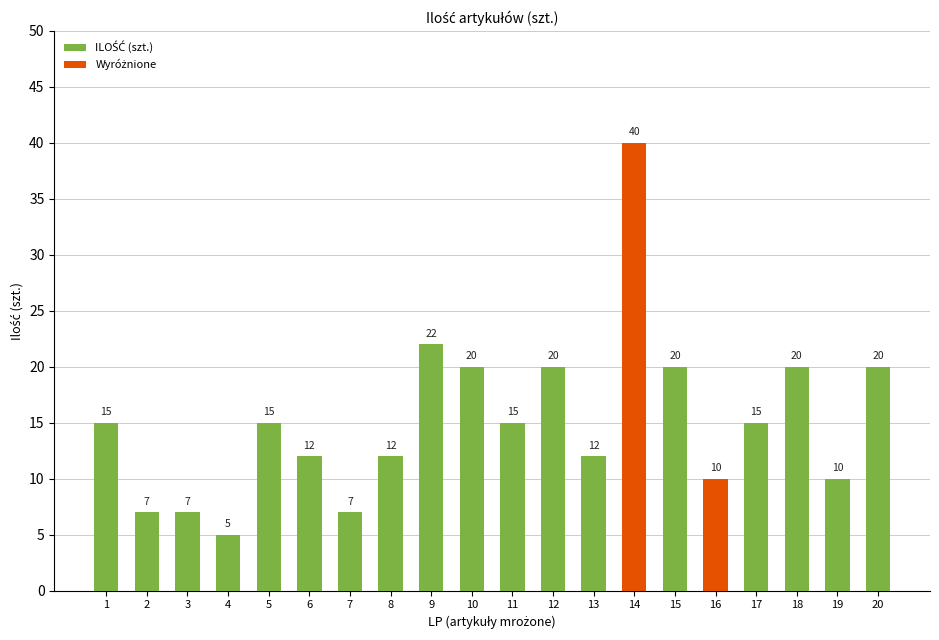

At which label is the value closest to 22?

9